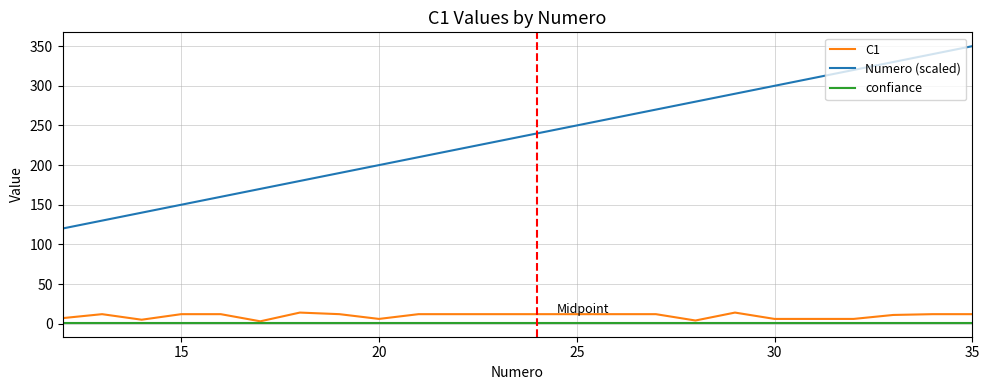

Which series has the largest range (max minus min)?

Numero (scaled)